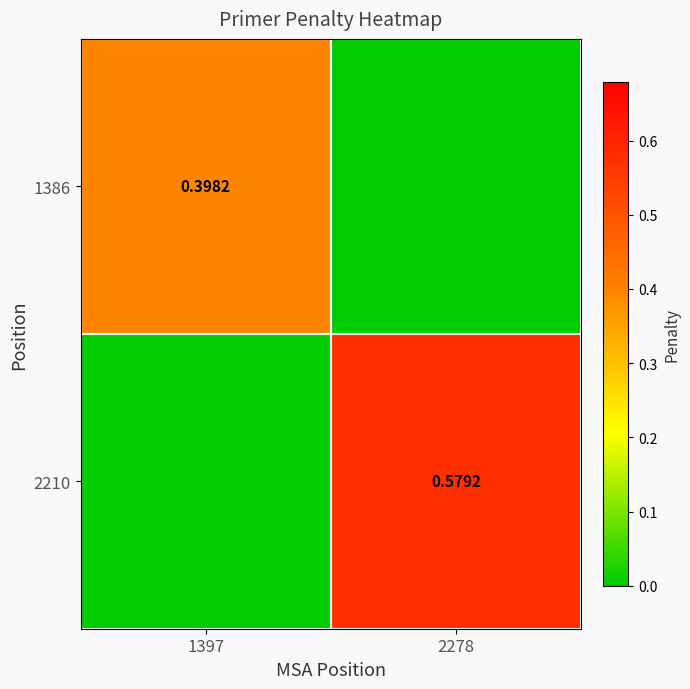

Rank the series by their maximum value, from lowest to highest.

1386, 2210